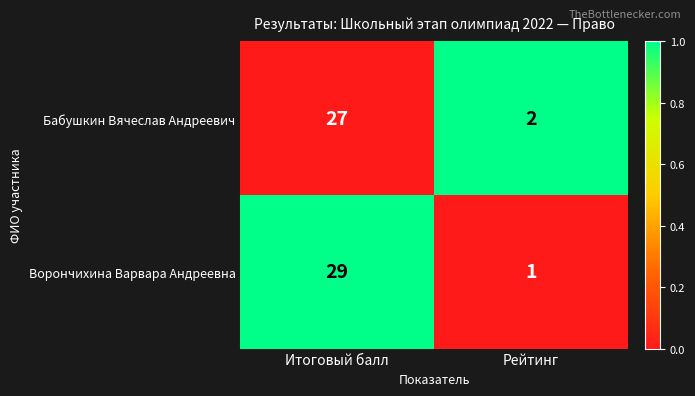

What is the difference between the maximum and minimum values in the Бабушкин Вячеслав Андреевич series?

25